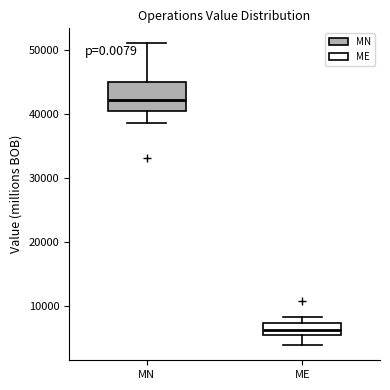

Reading left to right, transcribe this box plot: for each box, give where its median line is, the range the box spans, and where its two whiskers end, as read against the y-axis. The values are not printed on the chart, so give them approximately, as read against the axis.

MN: median 42000, box 40000 to 45000, whiskers 39000 to 51000
ME: median 6000 (inside the box), box 6000 to 7000, whiskers 4000 to 8000